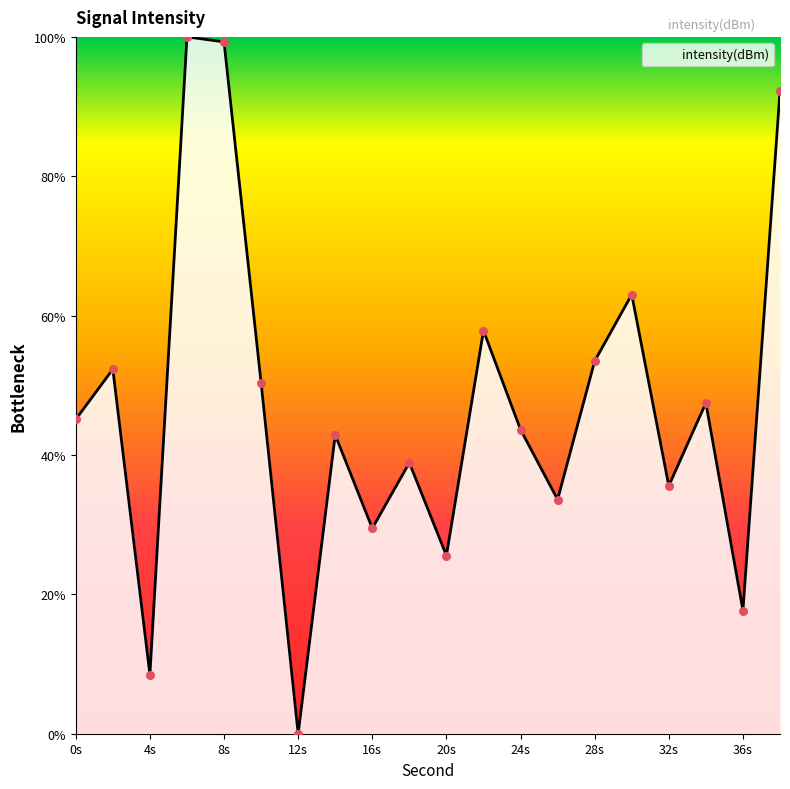

What is the maximum value shown in the chart?

100.0